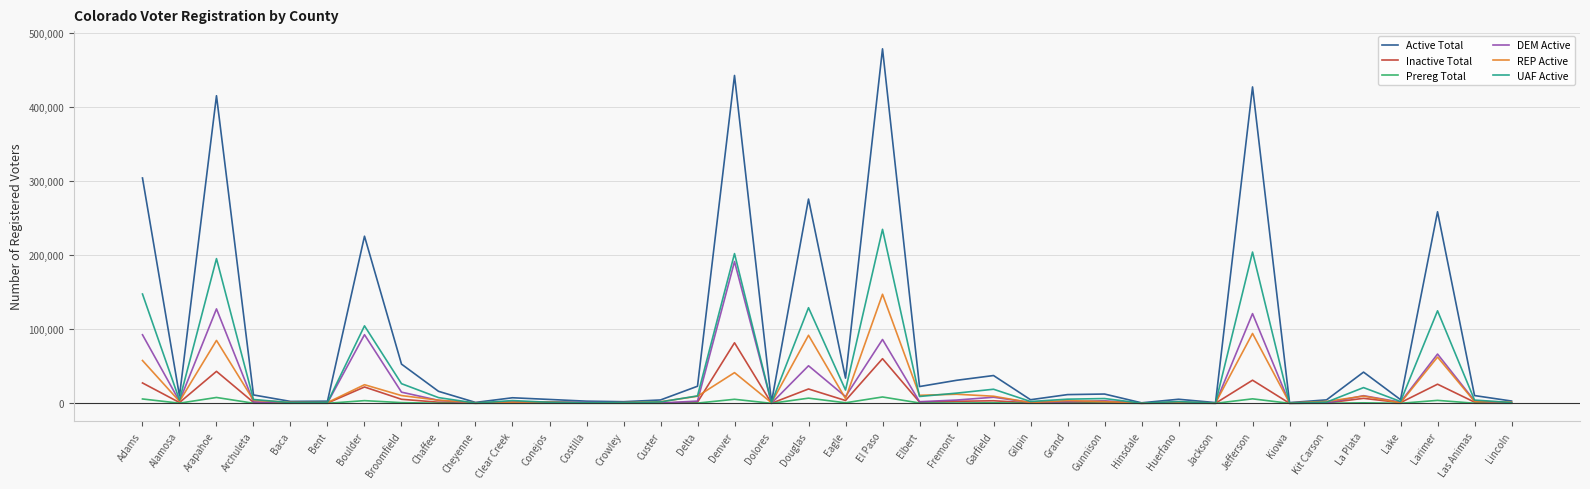

At how many categories does at least one series exceed 181435?

8